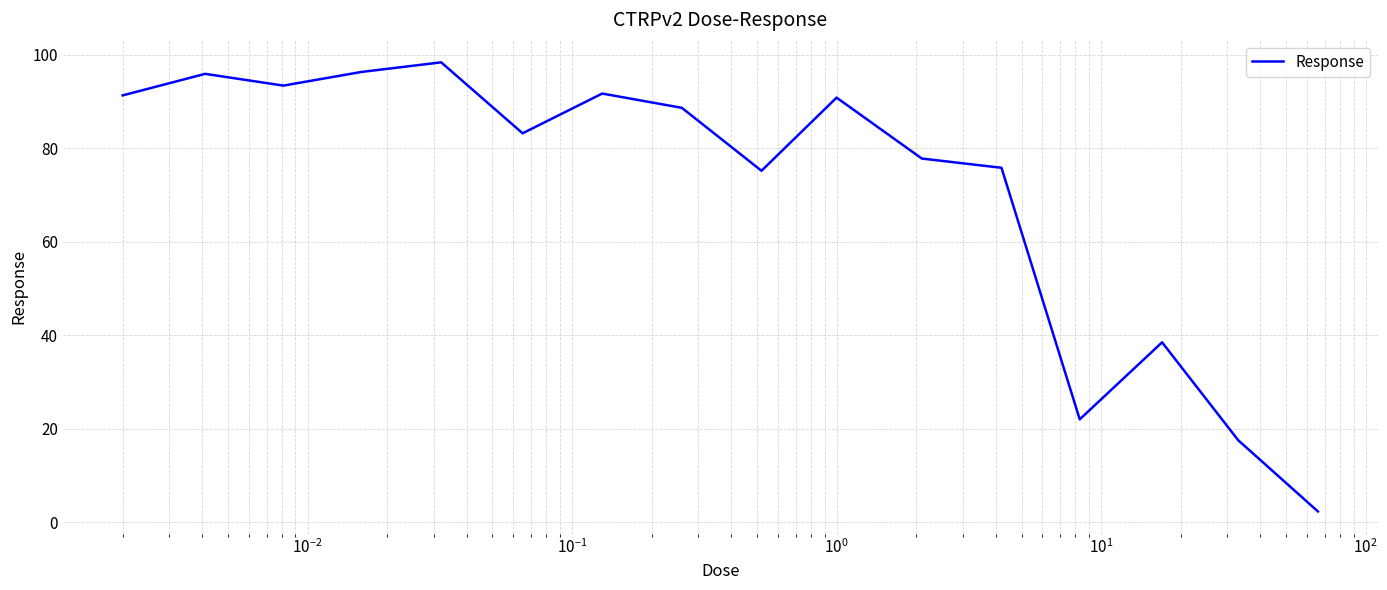

What is the sum of all values?

1138.5